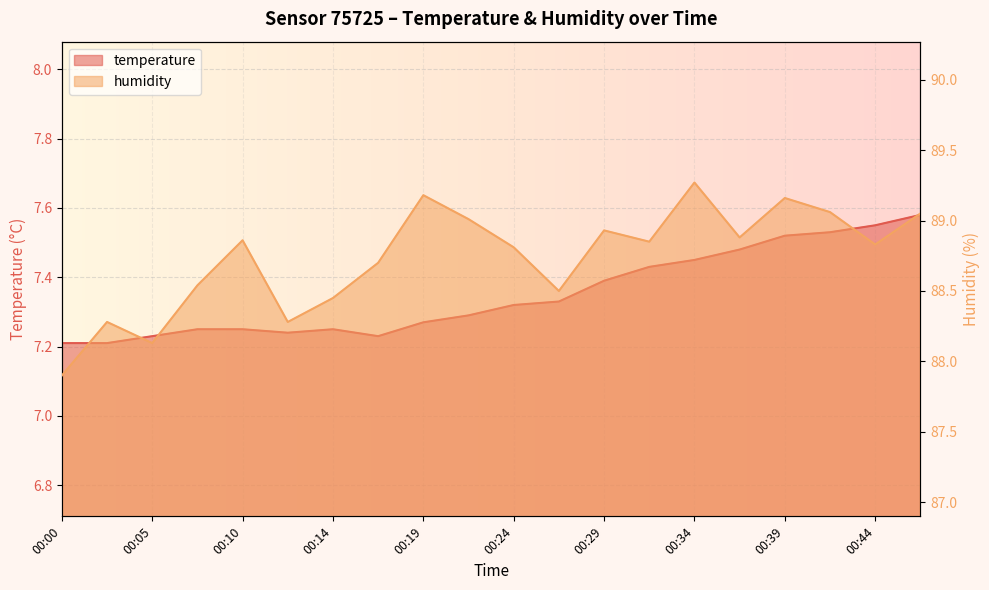

What is the total value across all series at 00:02?

95.5